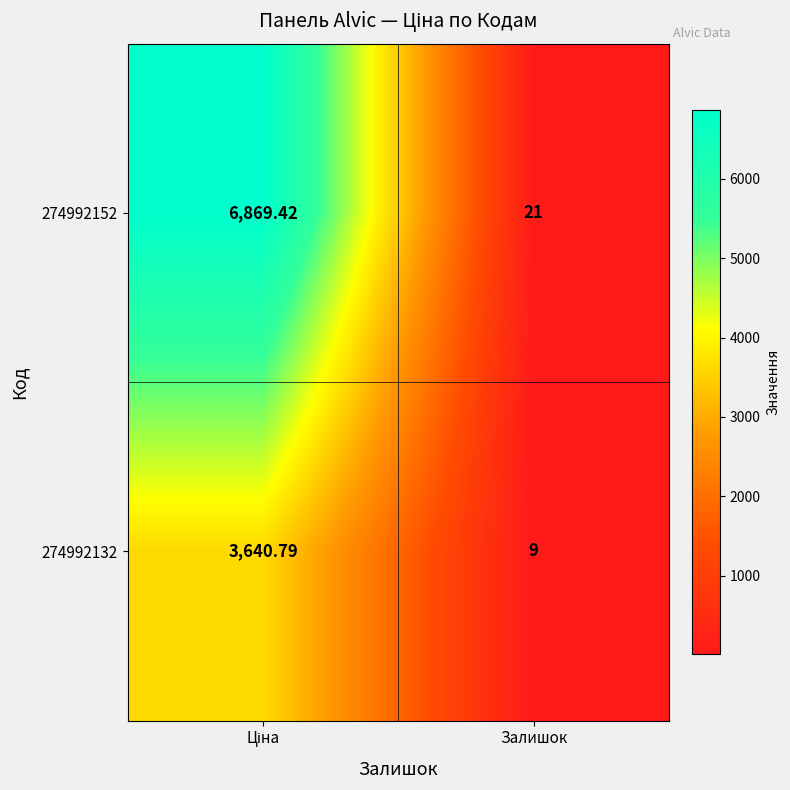

What is the total value across all series at Залишок?

30.0